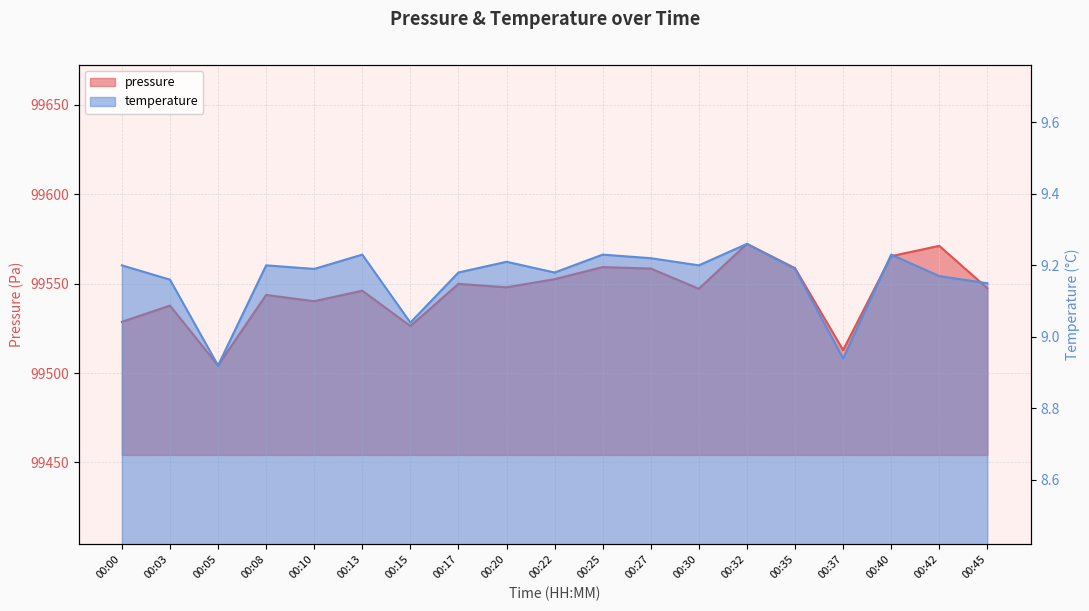

Between 00:05 and 00:35, which series saw the biggest shift?

pressure